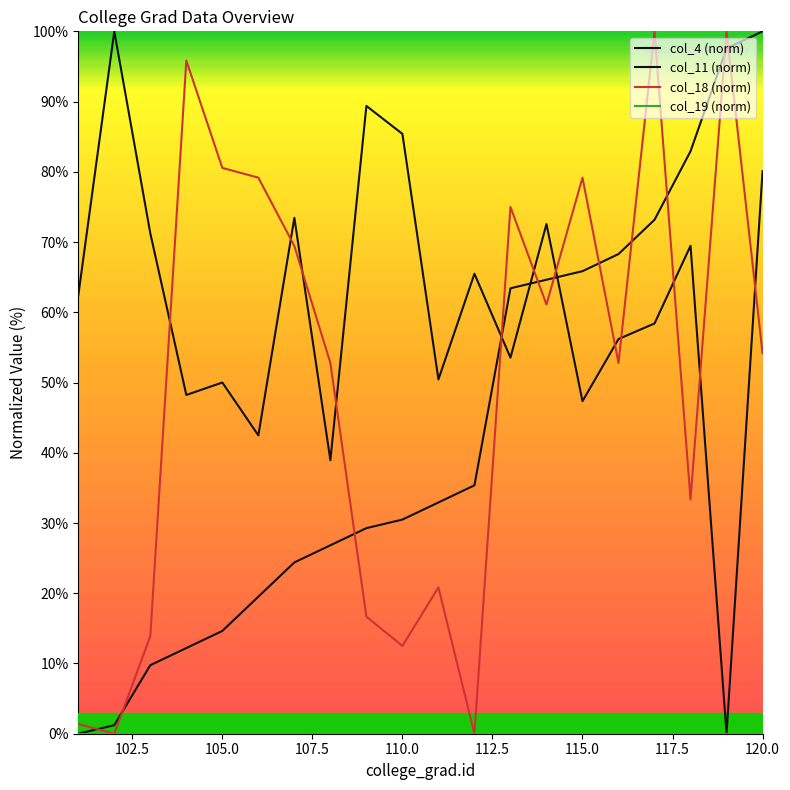

What is the sum of all col_18 (norm) values?

998.6